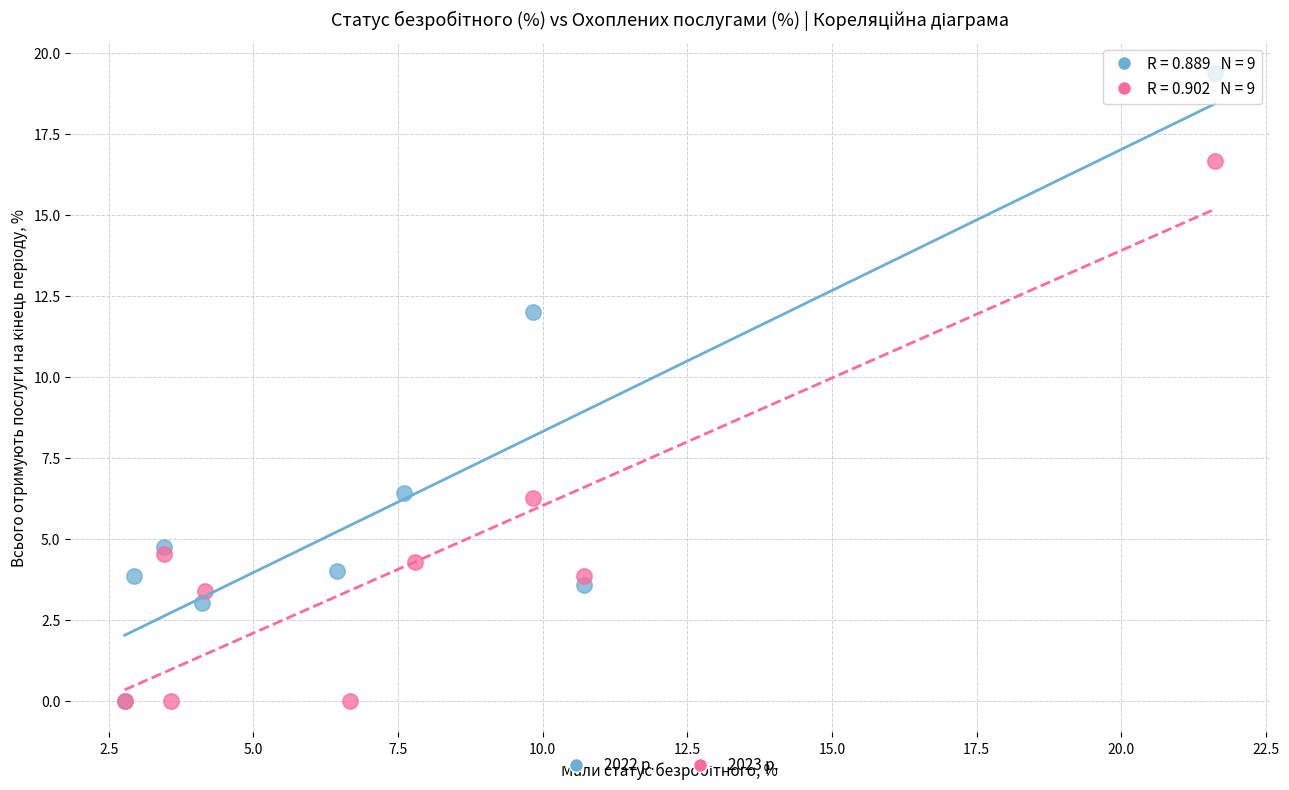

Which series has the widest spread of Y values?

2022 р.